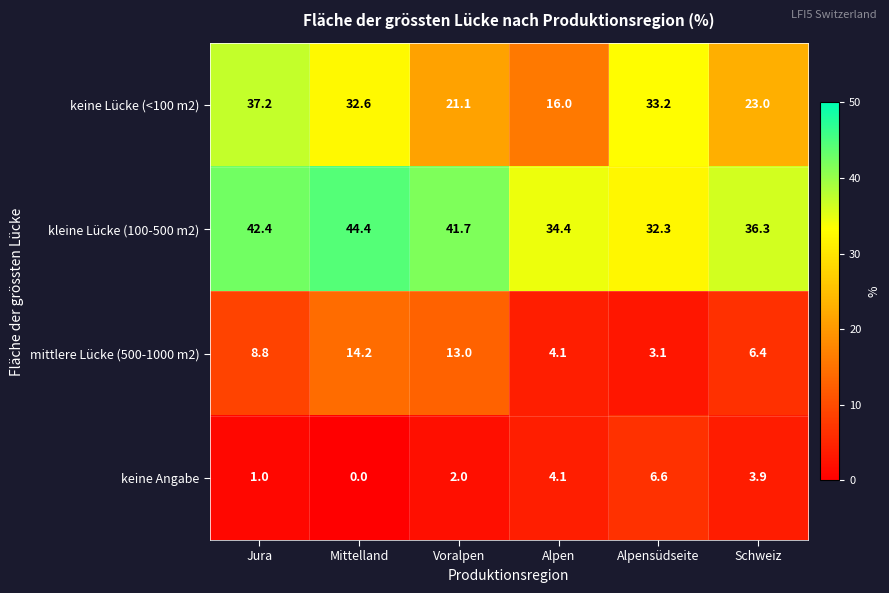

How many data points does each series have?

6